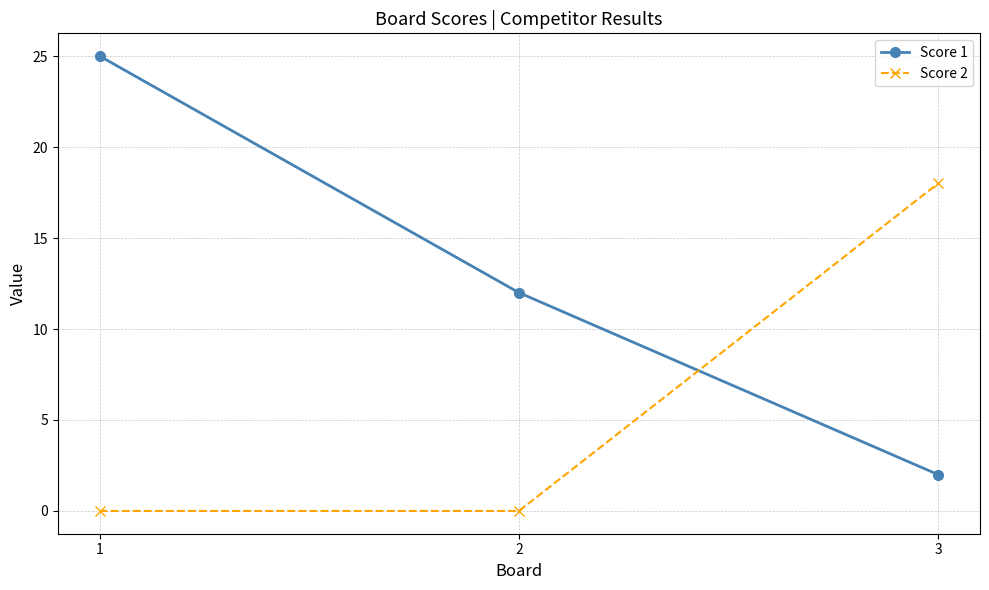

Which category has the highest value in the Score 1 series?

1